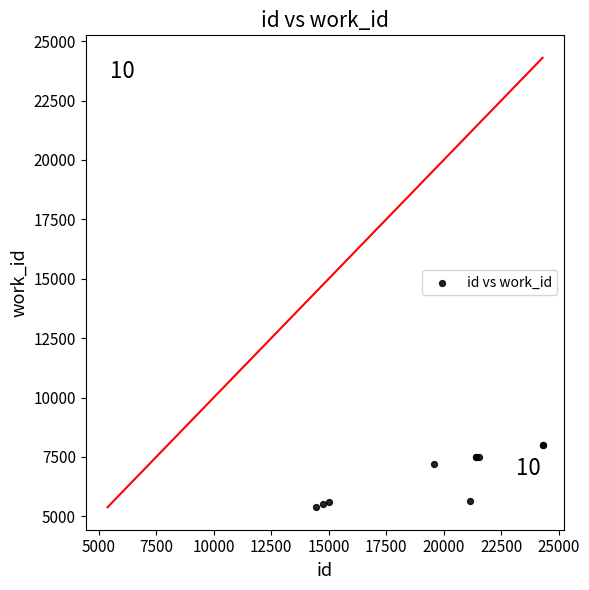

What Y value in the scatter plot is closest to 6684?

7192